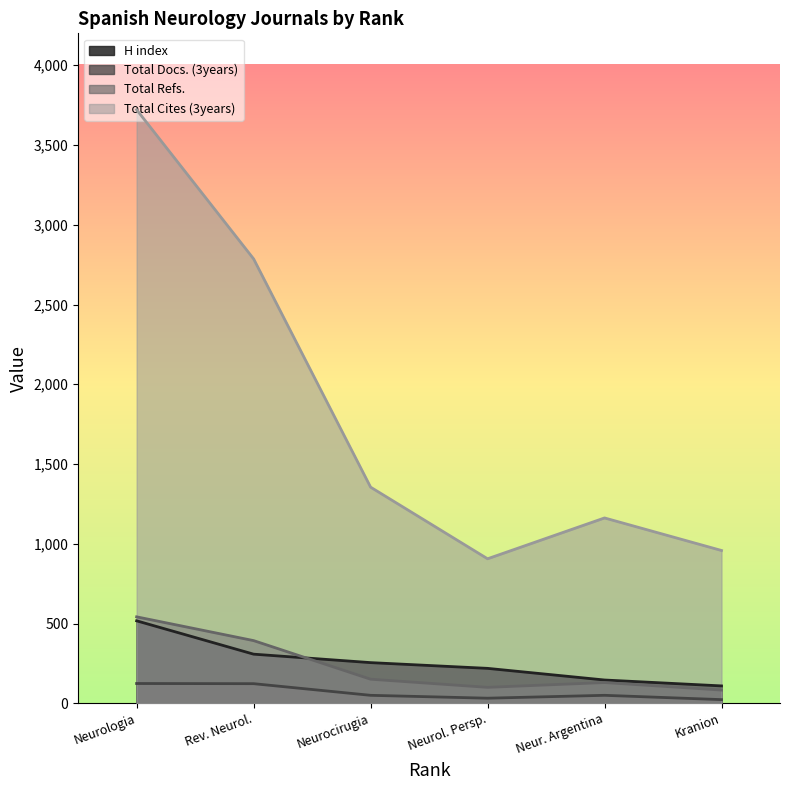

The value of Total Cites (3years) at Kranion is 338. True or false?

False